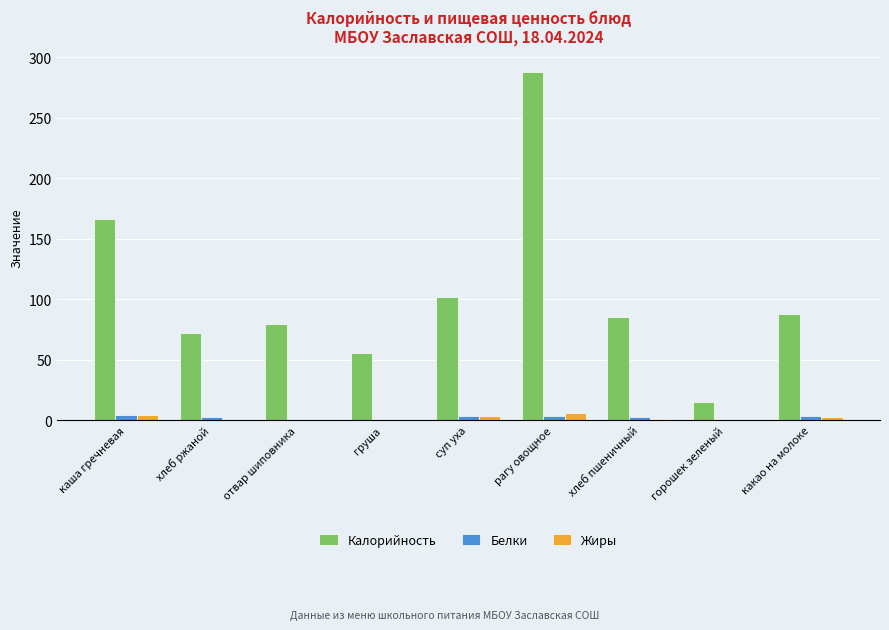

What is the sum of all Белки values?

20.9